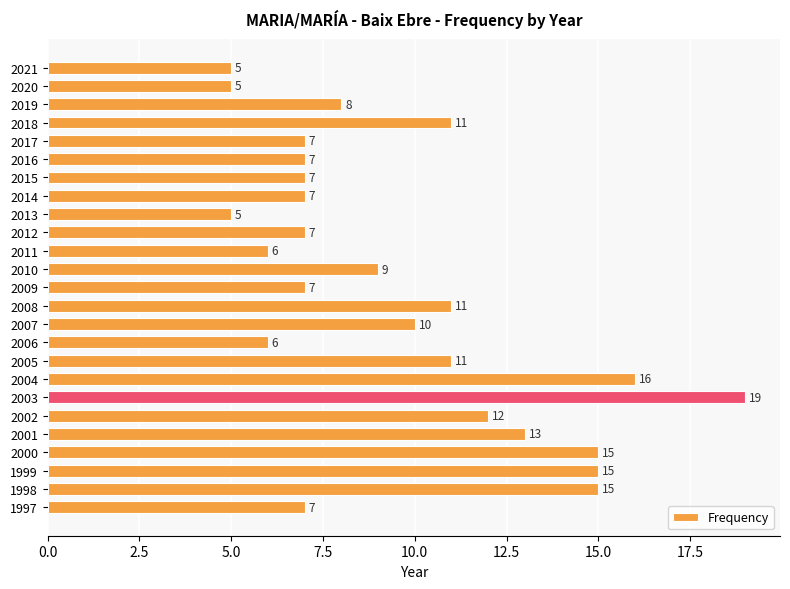

What is the maximum value shown in the chart?

19